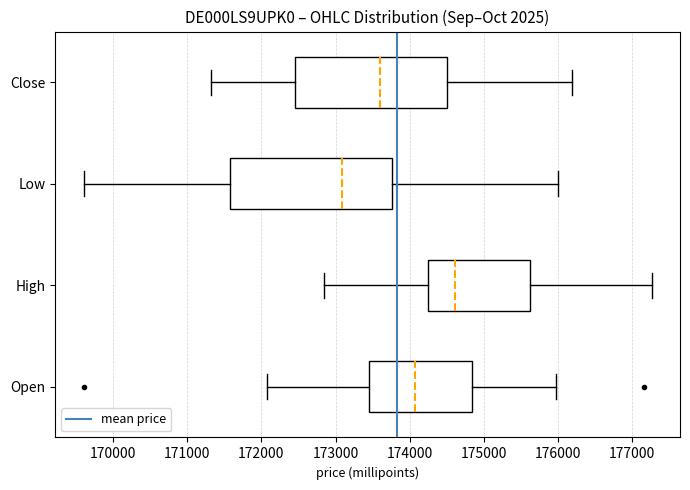

Which box's median line is the furthest to the left?

Low